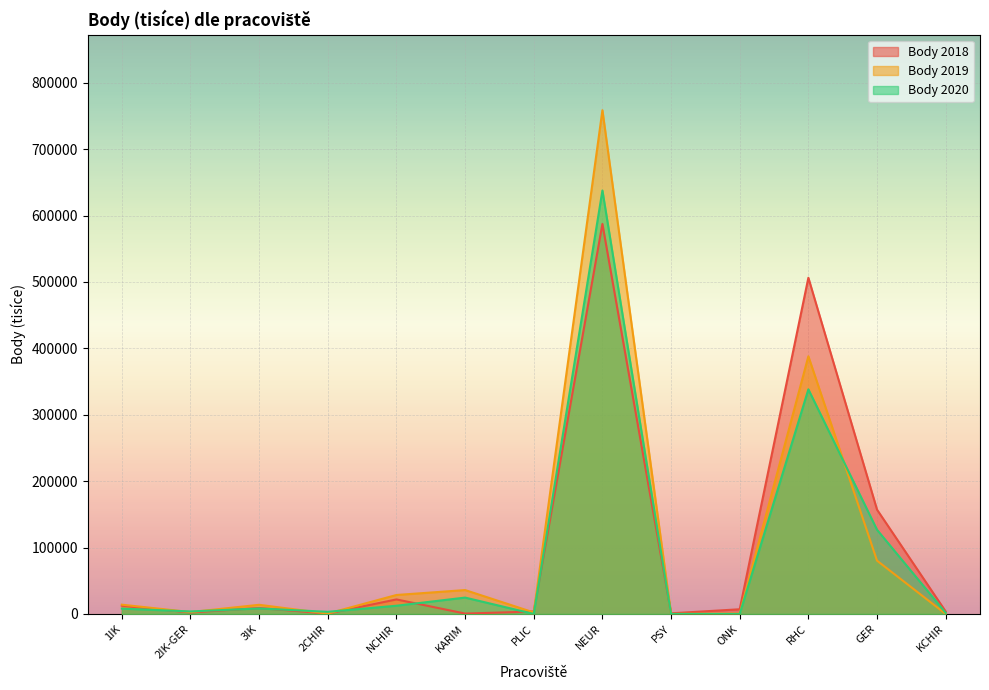

At which label does Body 2018 first exceed 7034?

1IK